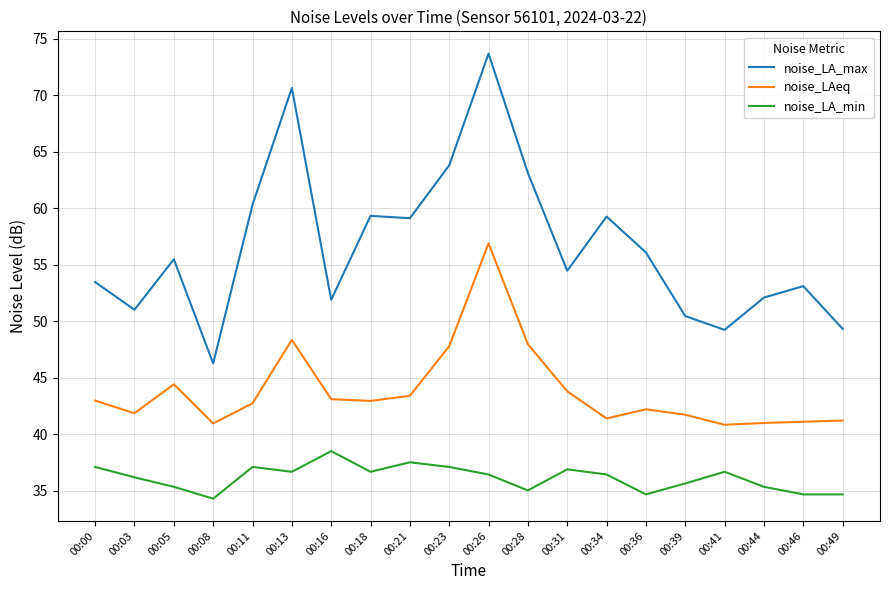

Does the chart display data point markers on the line(s)?

No